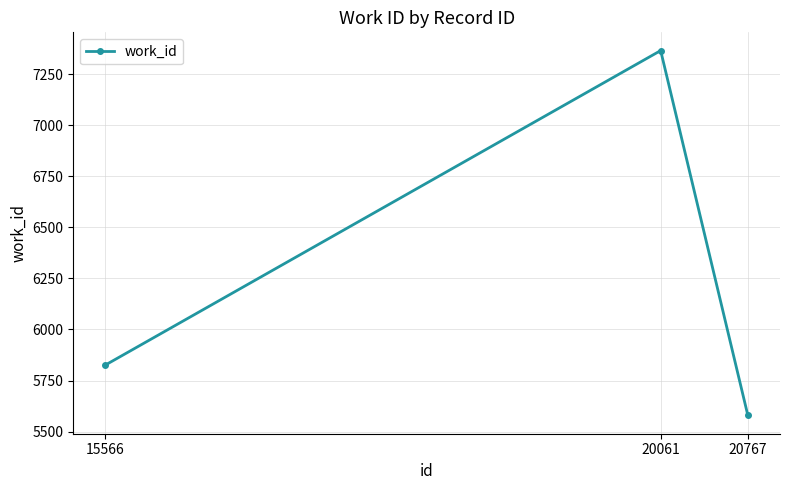

Read the value at 20767.

5579